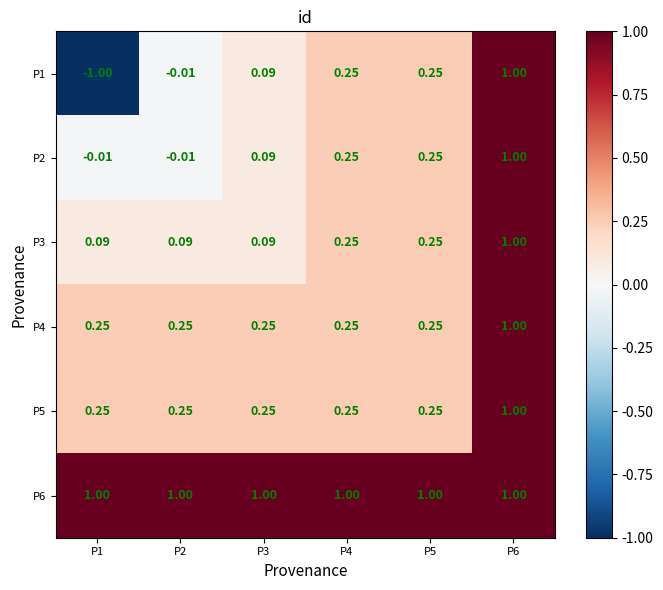

How many values in P2 are below zero?

2